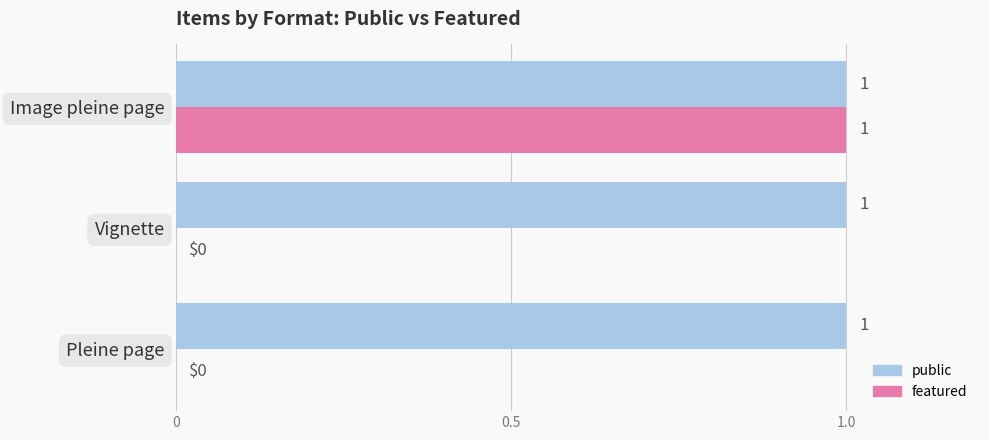

True or false: featured has a value of 1 at Image pleine page.

True